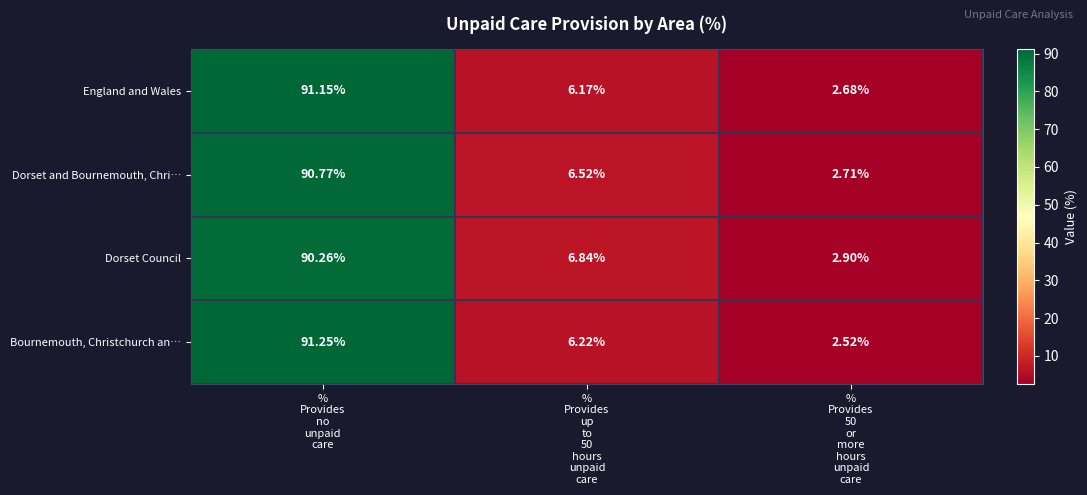

Rank the series by their maximum value, from lowest to highest.

Dorset Council, Dorset and Bournemouth, Chri…, England and Wales, Bournemouth, Christchurch an…